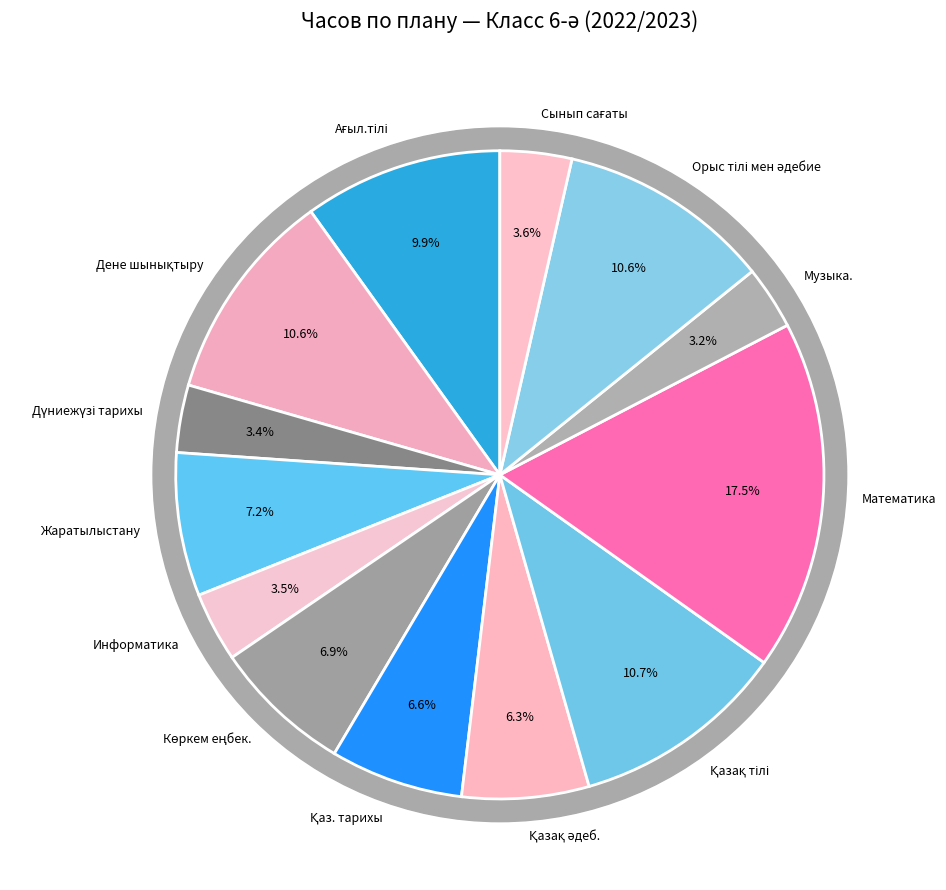

Is the sum of Математика and Қазақ әдеб. greater than half?

No